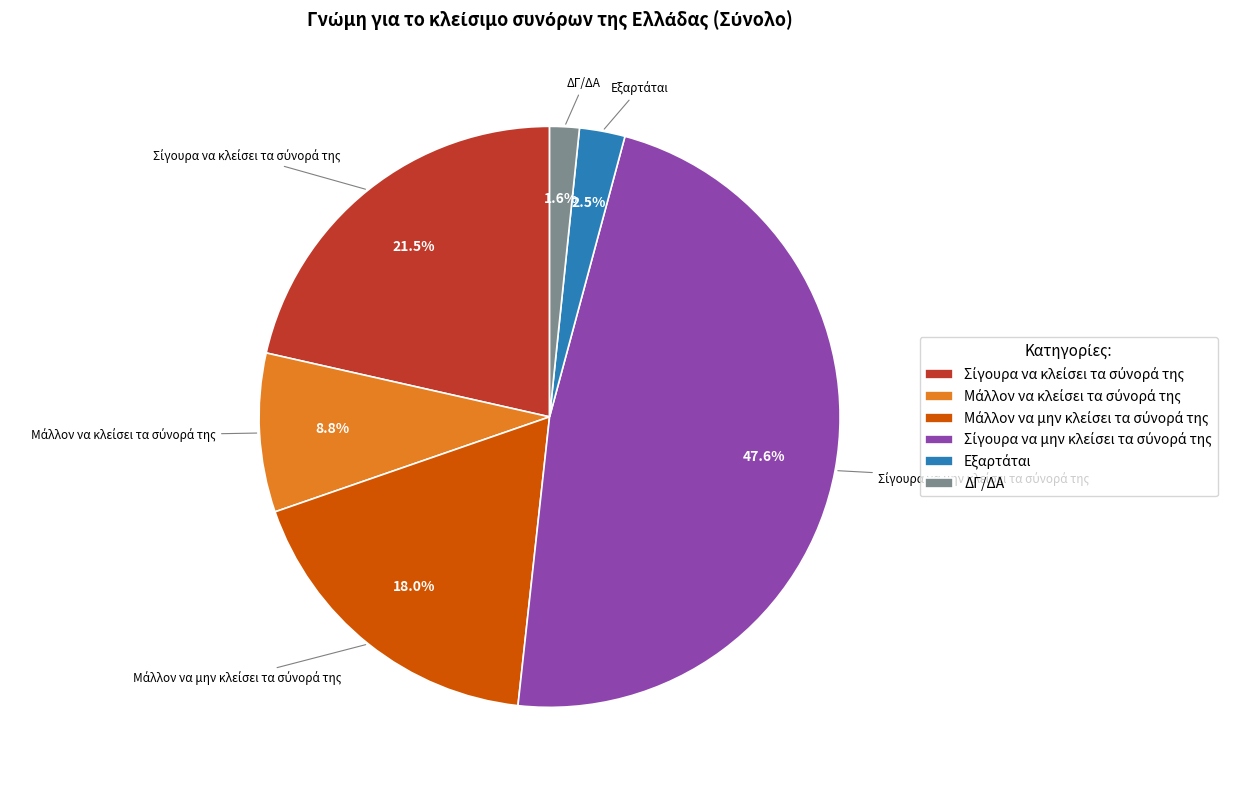

What is the smallest slice in the pie chart?

ΔΓ/ΔΑ